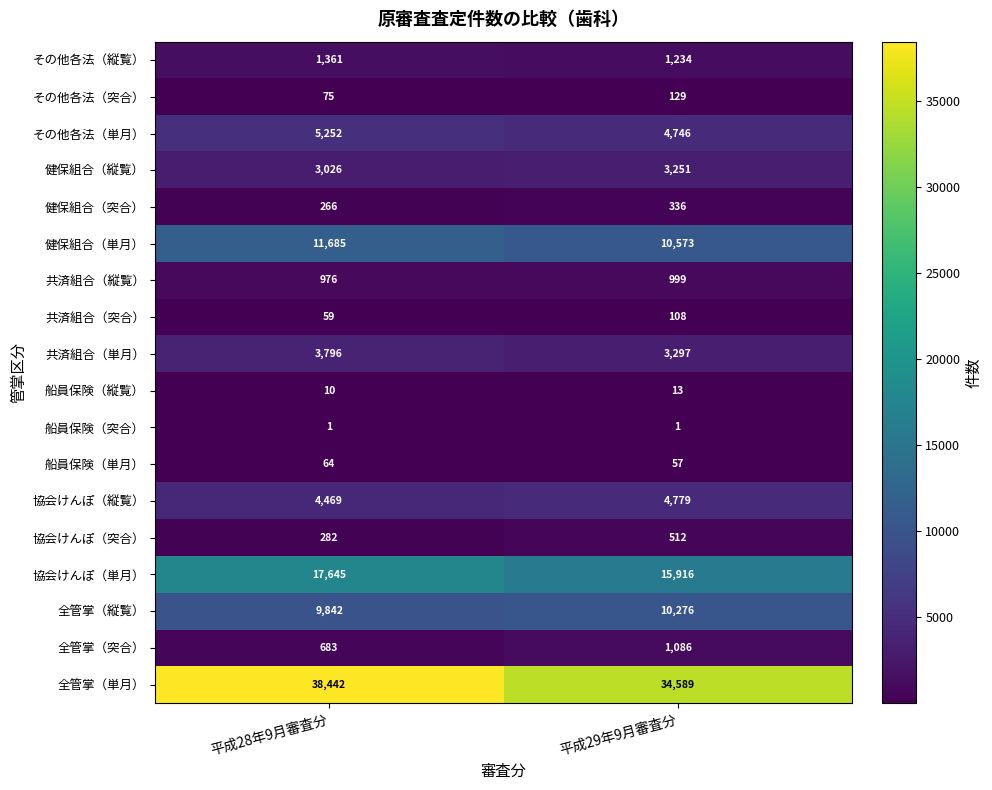

What is the sum of all その他各法（突合） values?

204